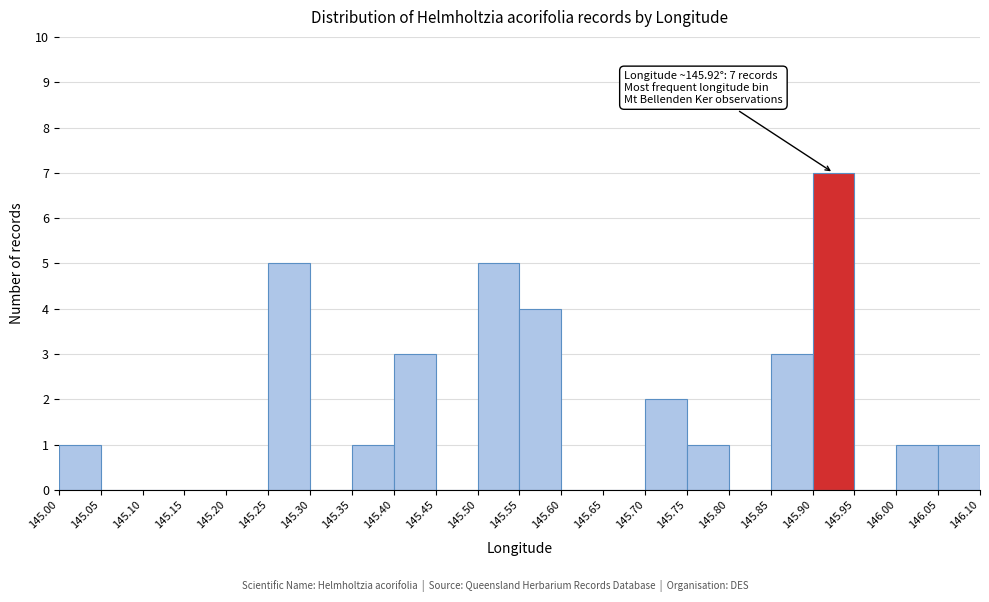

Over which range of the x-axis is the bar tallest?

145.90 to 145.95